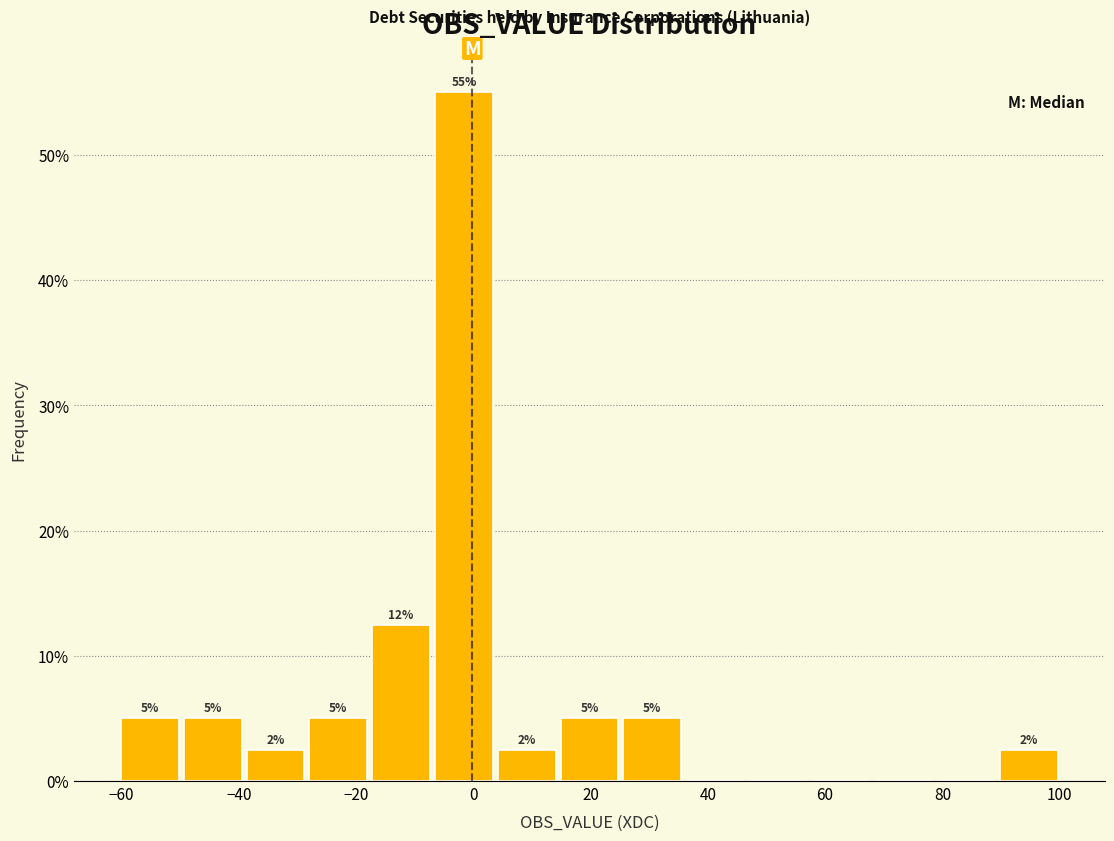

Over which range of the x-axis is the bar tallest?

-6 to 4